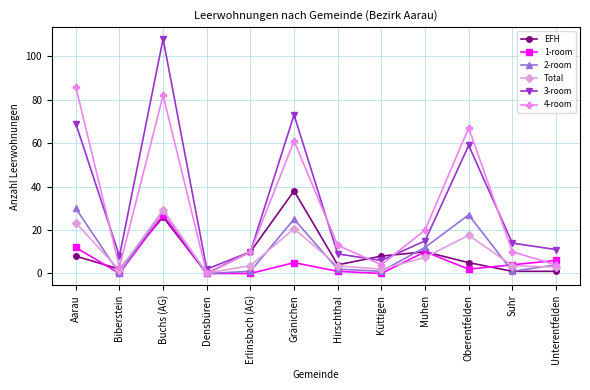

Which series has the widest spread of values?

3-room